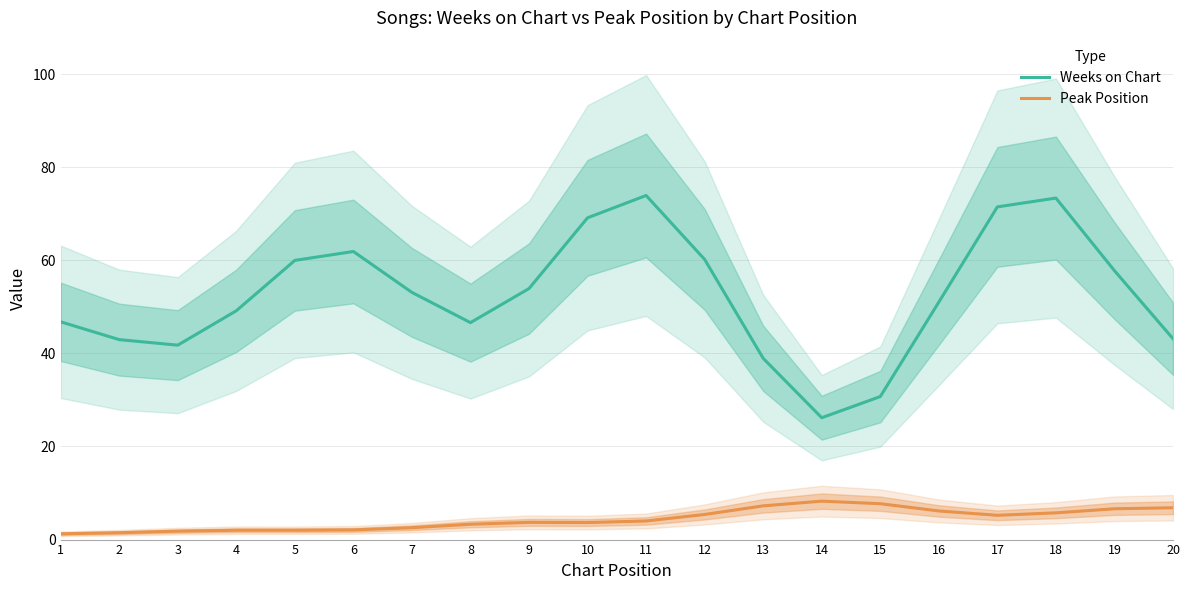

What is the sum of the Peak Position values at 9 and 5?

5.7